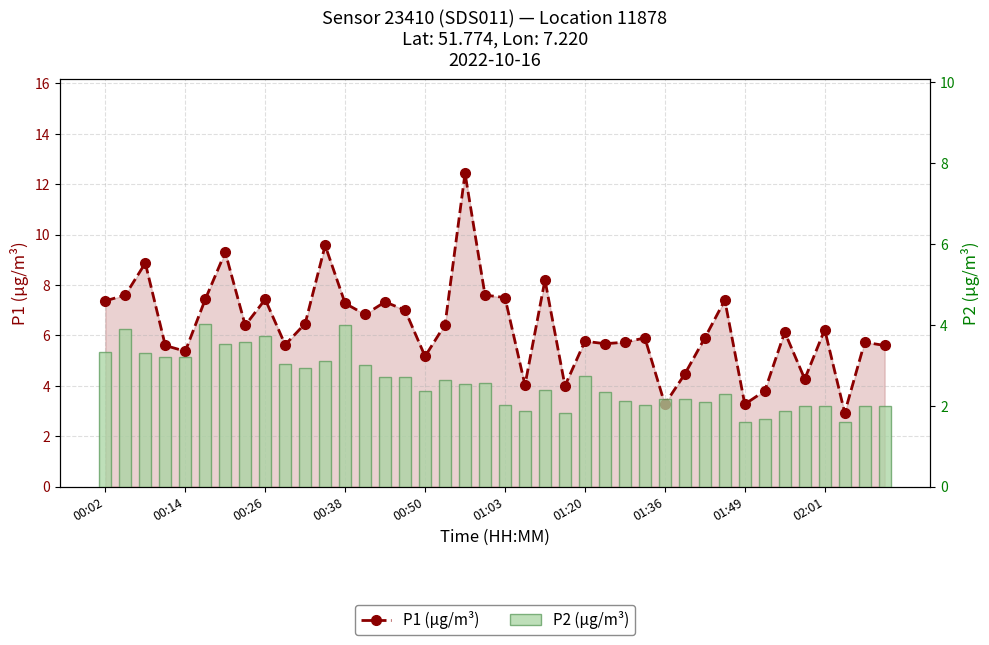

Rank the series by their maximum value, from lowest to highest.

P2 (µg/m³), P1 (µg/m³)